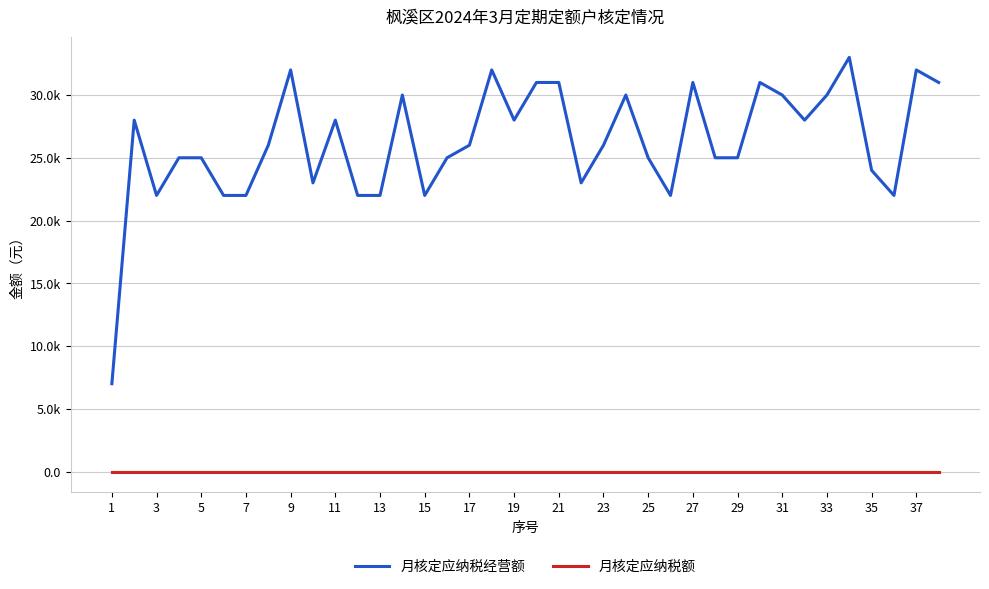

What are all the series names shown in the legend?

月核定应纳税经营额, 月核定应纳税额